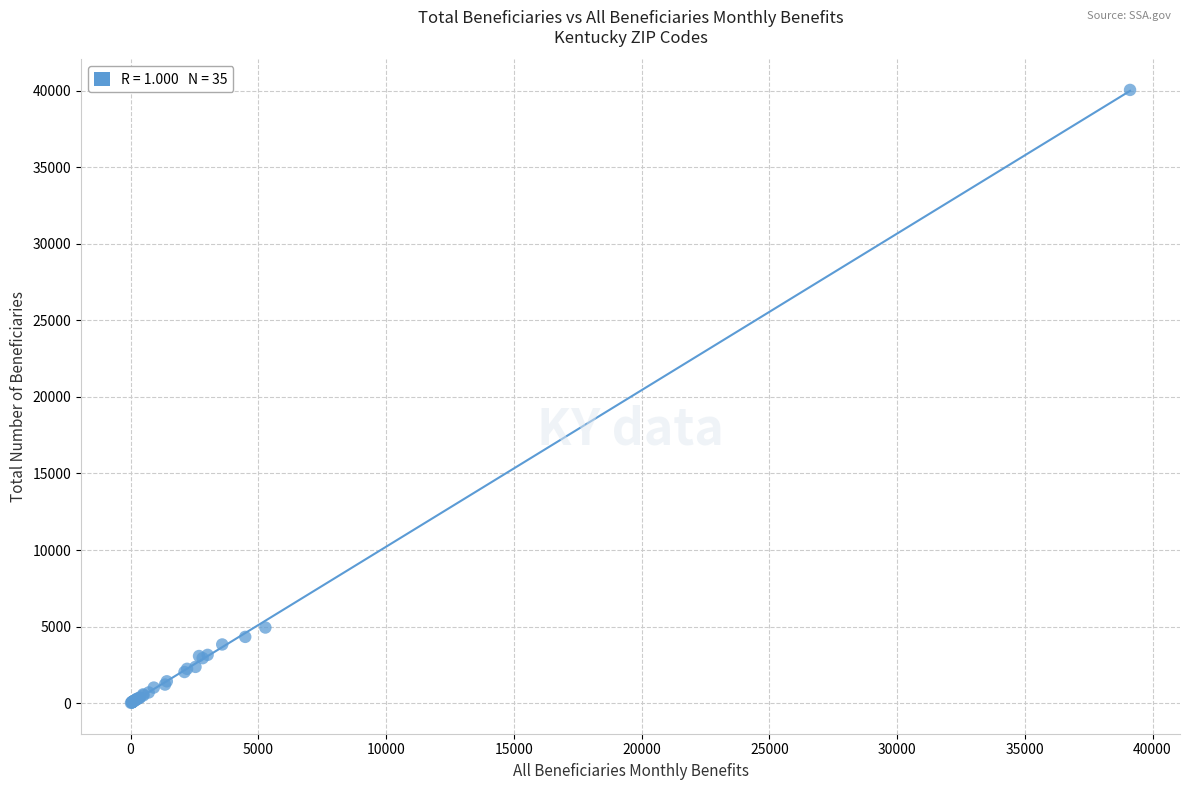

What Y value in the scatter plot is closest to 20035?

4940